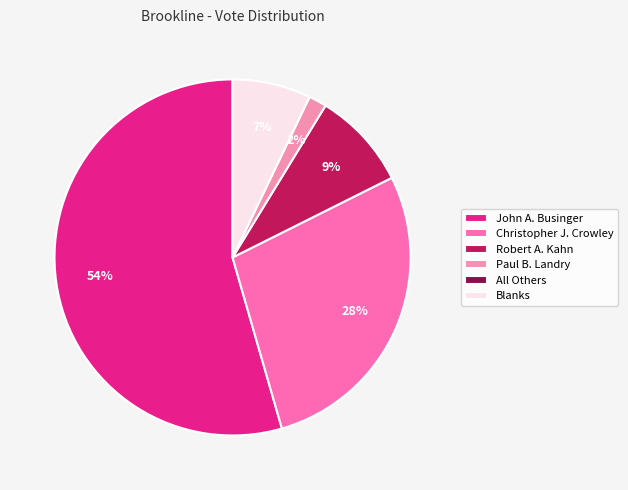

To the nearest percent, what portion does Blanks represent?

7%